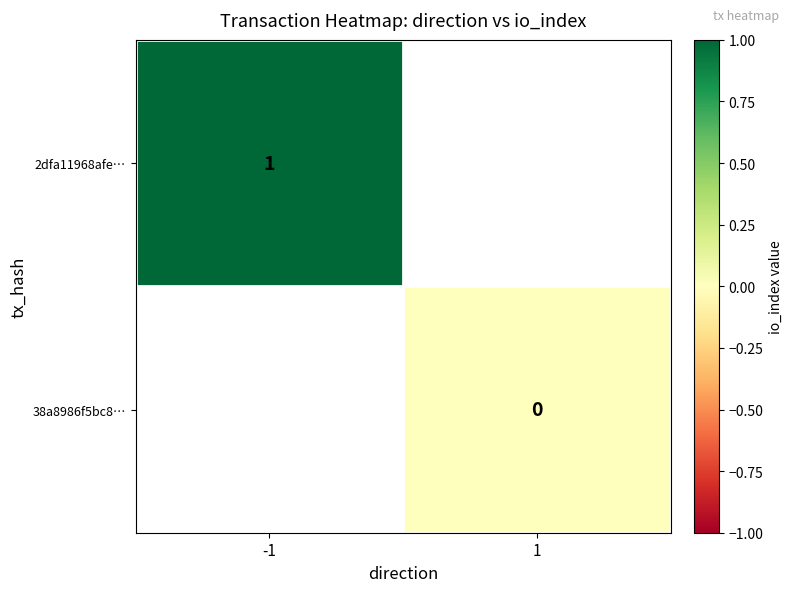

How many categories are shown in the chart?

2